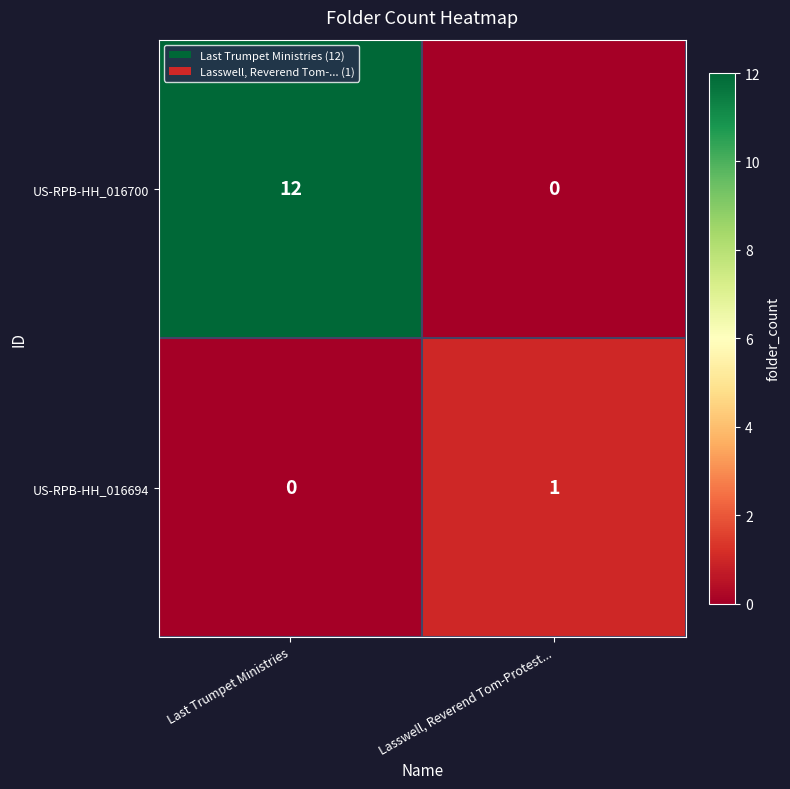

What is the maximum value shown in the chart?

12